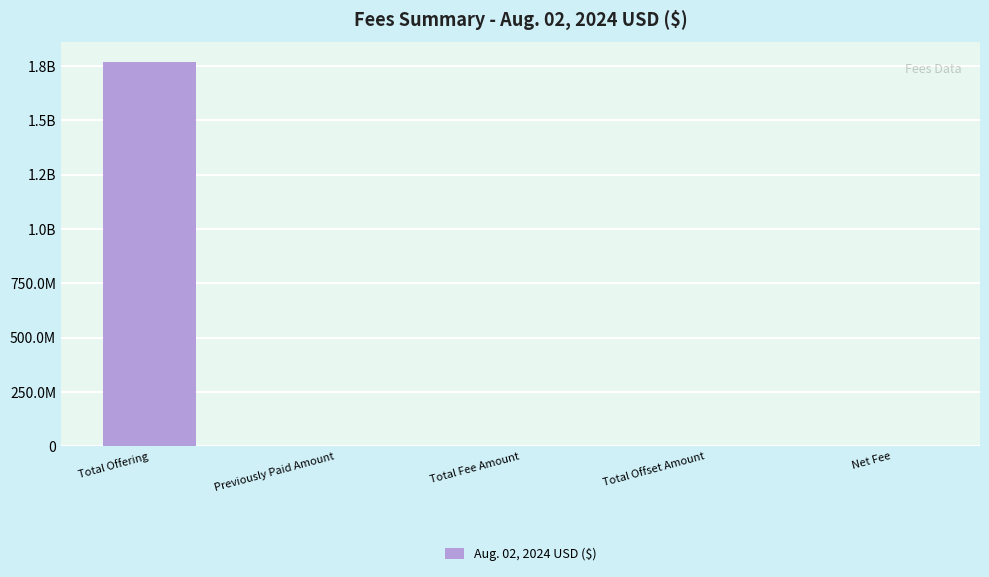

Are the bars horizontal?

No